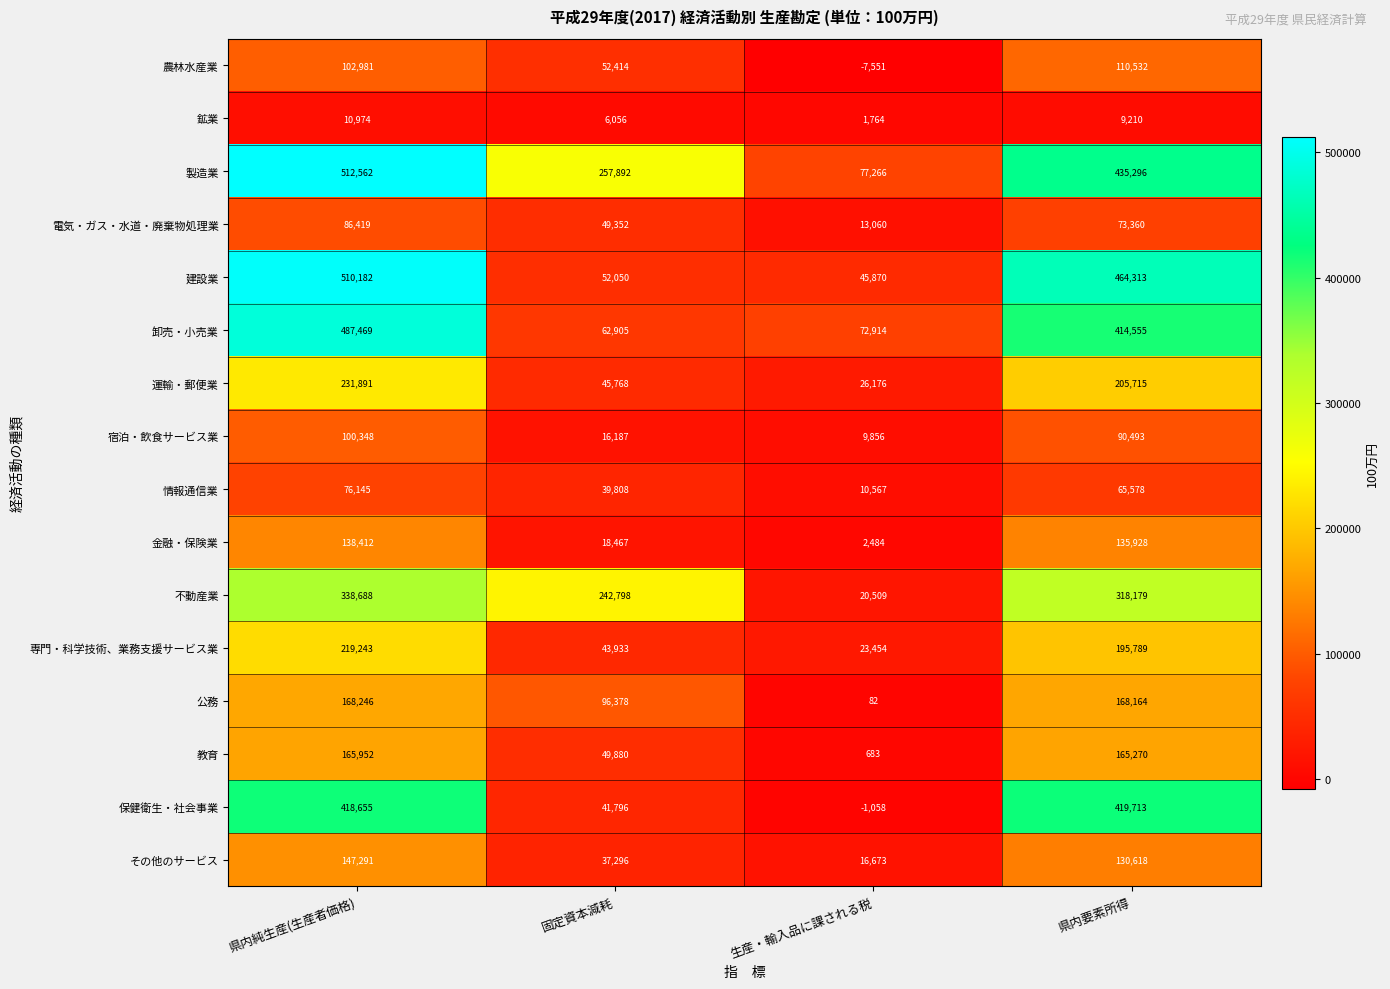

Rank the series by their maximum value, from lowest to highest.

鉱業, 情報通信業, 電気・ガス・水道・廃棄物処理業, 宿泊・飲食サービス業, 農林水産業, 金融・保険業, その他のサービス, 教育, 公務, 専門・科学技術、業務支援サービス業, 運輸・郵便業, 不動産業, 保健衛生・社会事業, 卸売・小売業, 建設業, 製造業